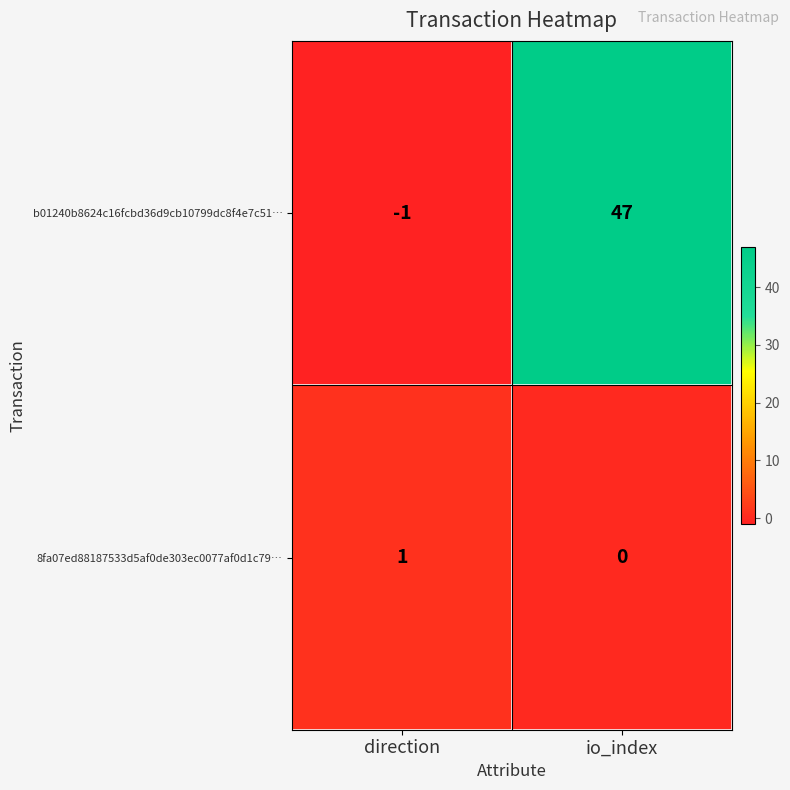

At which category is the sum across all series the highest?

io_index